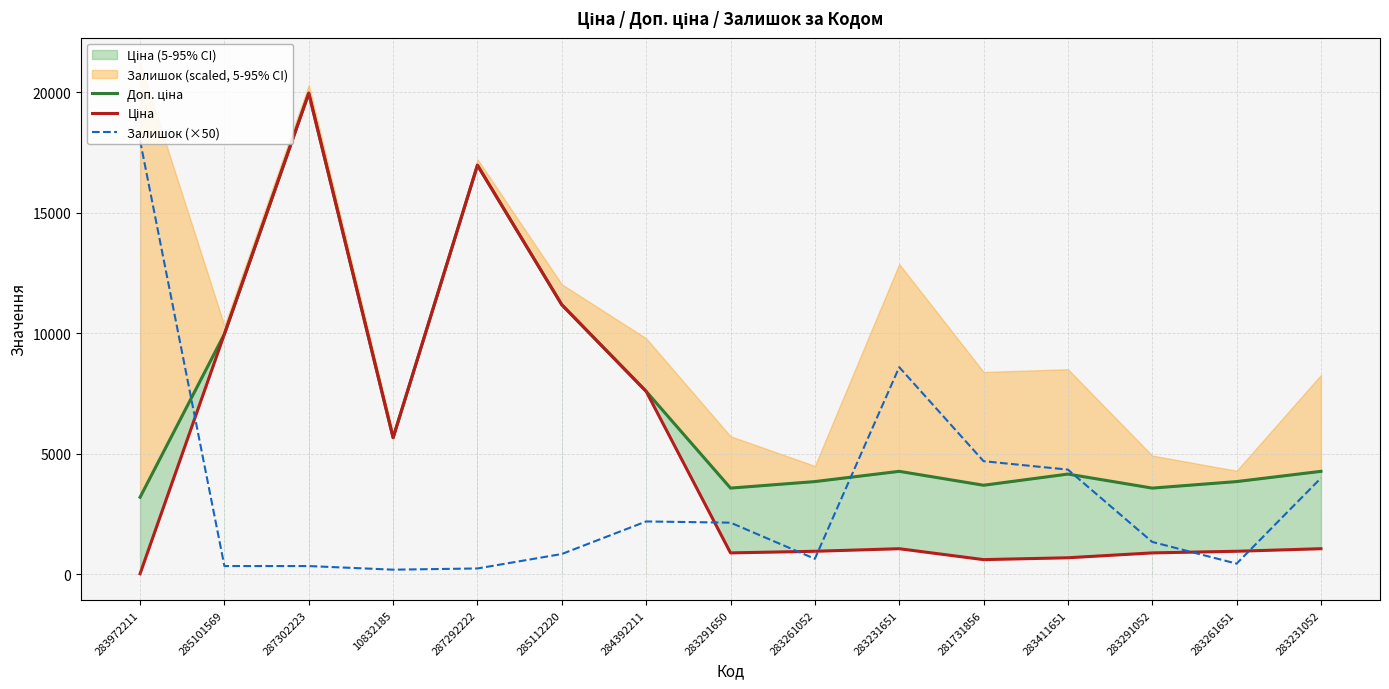

The value of Залишок (×50) at 283261052 is 650.0. True or false?

True